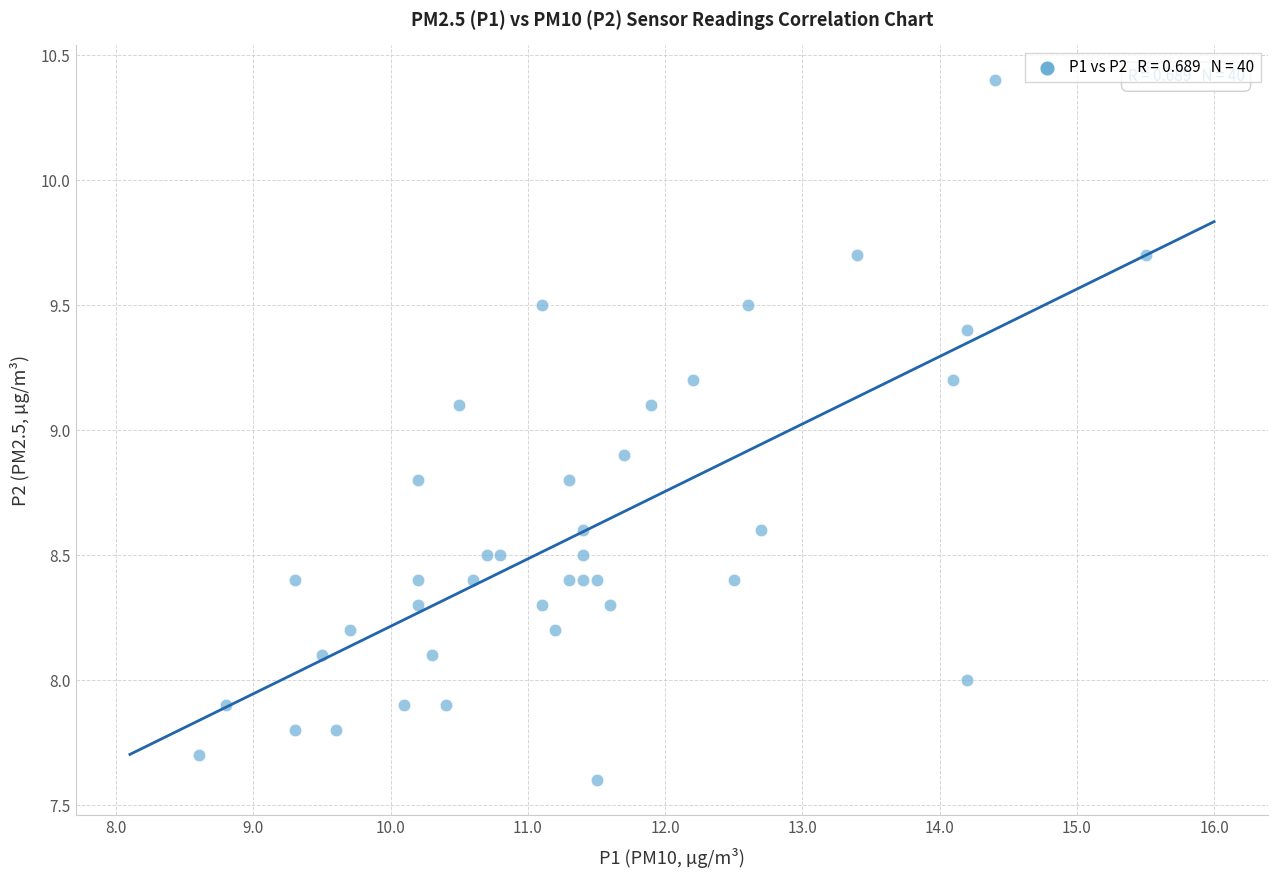

What is the range of X values (max minus min)?

6.9